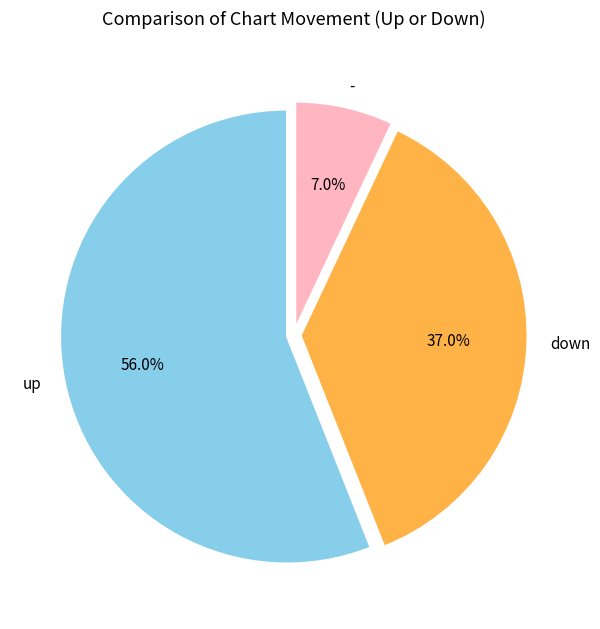

What is the smallest slice in the pie chart?

-